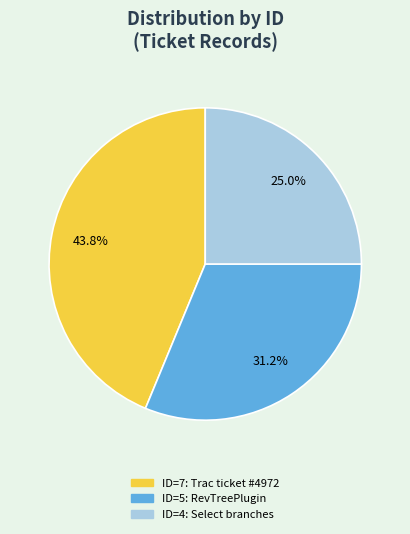

What is the largest slice in the pie chart?

ID=7: Trac ticket #4972